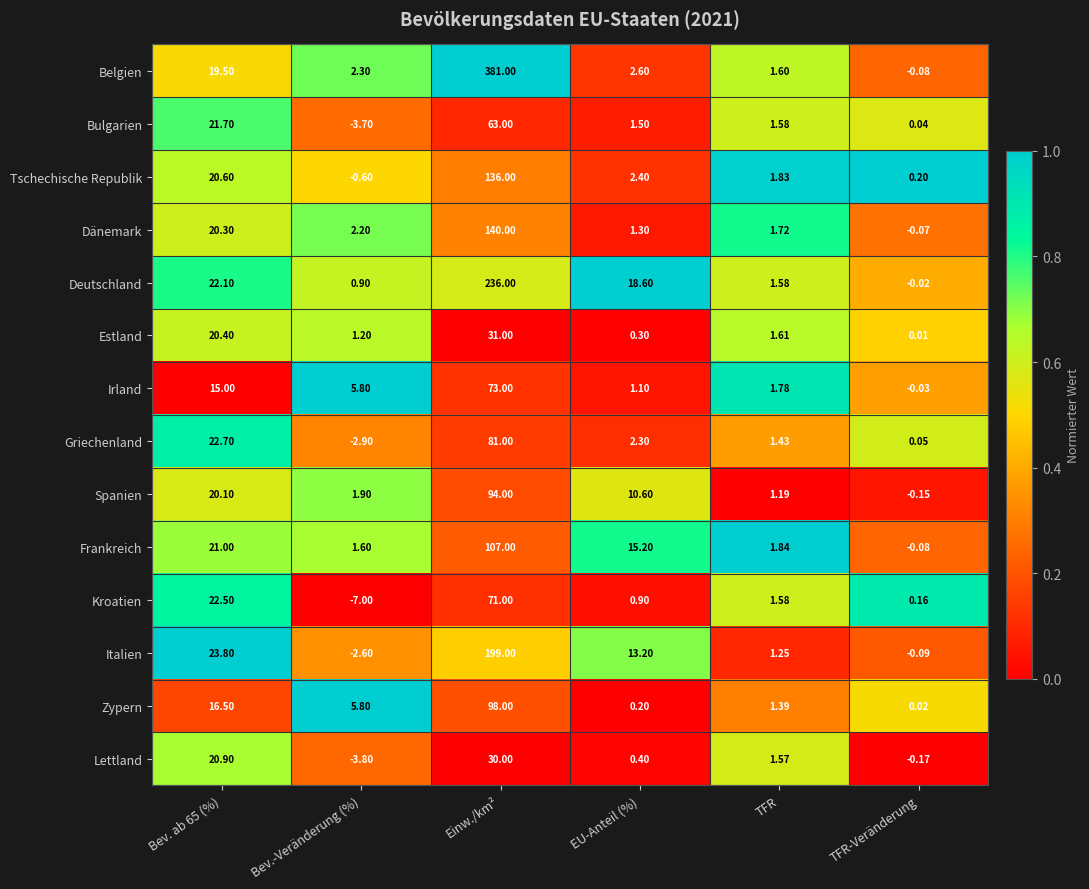

Which label corresponds to the smallest value in the chart?

Bev.-Veränderung (%)